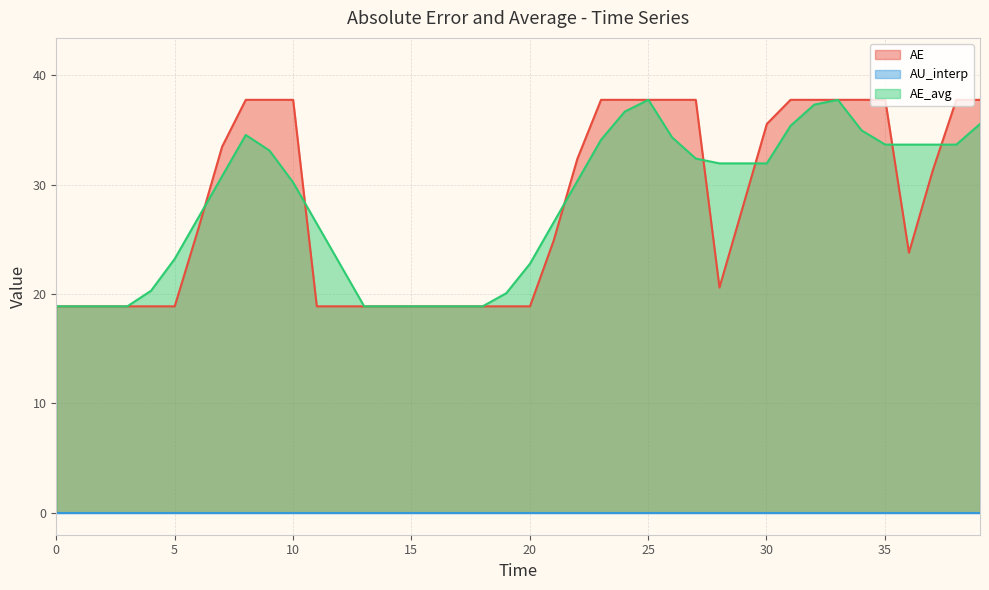

What is the highest value of the AE series?

37.7